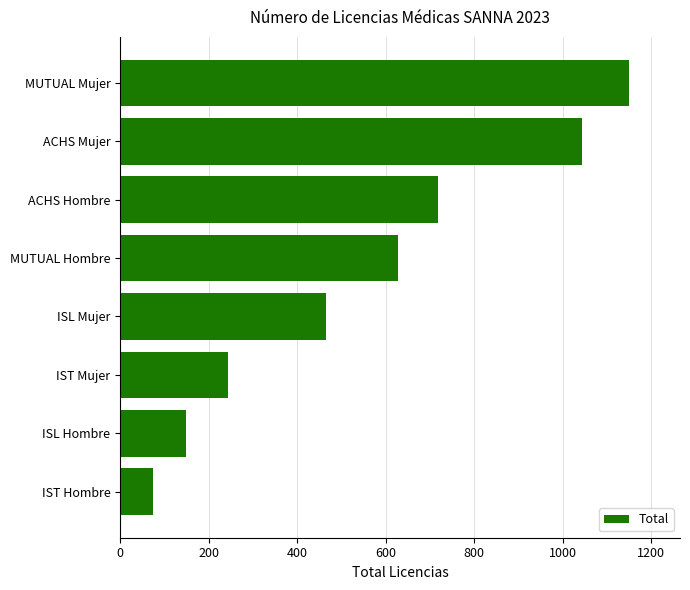

How many categories are shown in the chart?

8